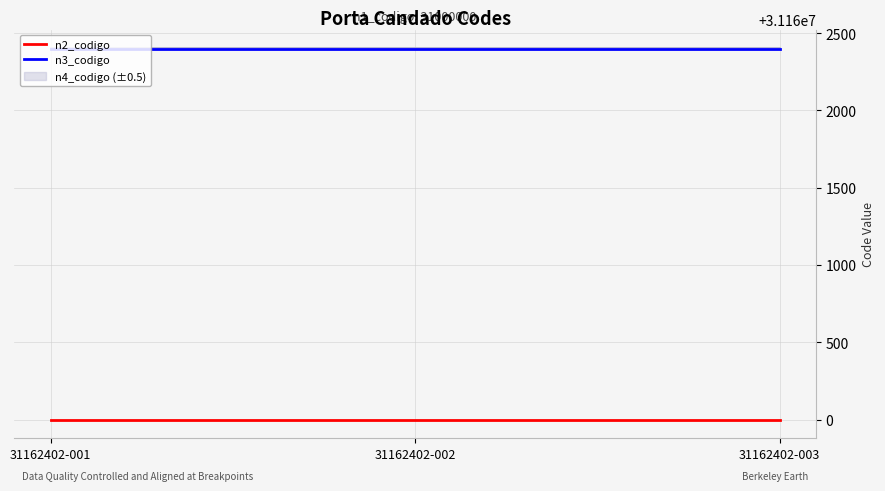

Which has a higher value, 31162402-001 or 31162402-003?

31162402-001